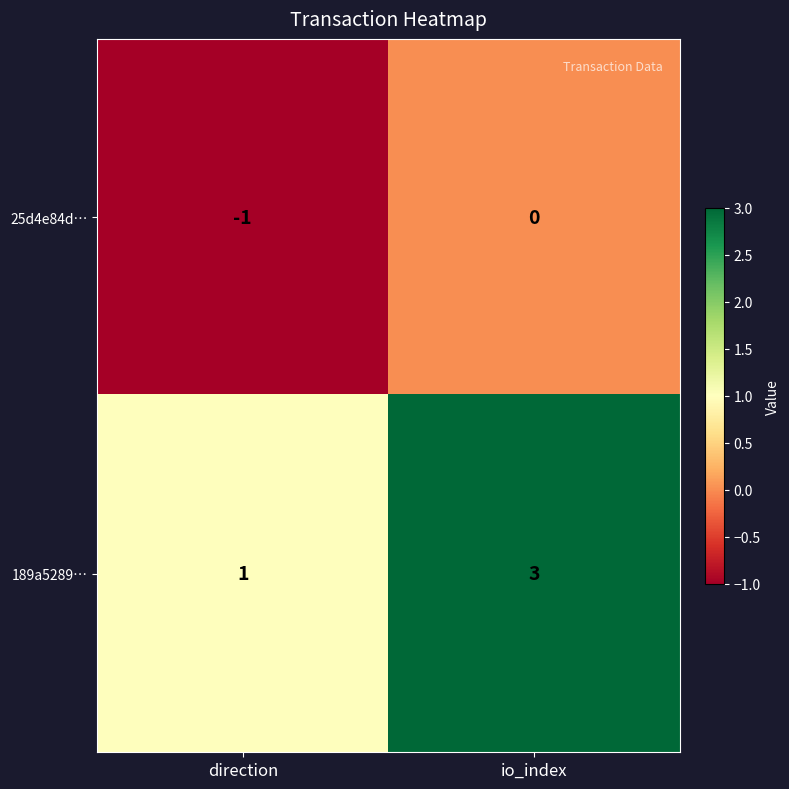

The value of 189a5289… at io_index is 3. True or false?

True